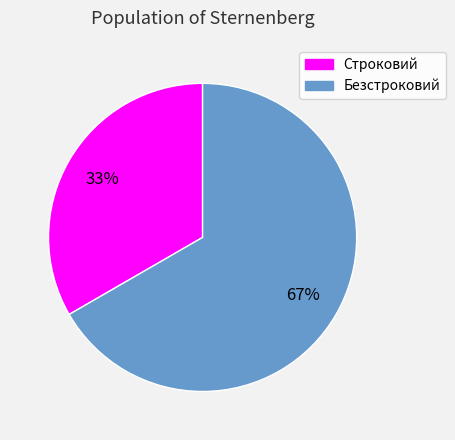

Do Безстроковий and Строковий together represent more than half of the pie?

Yes